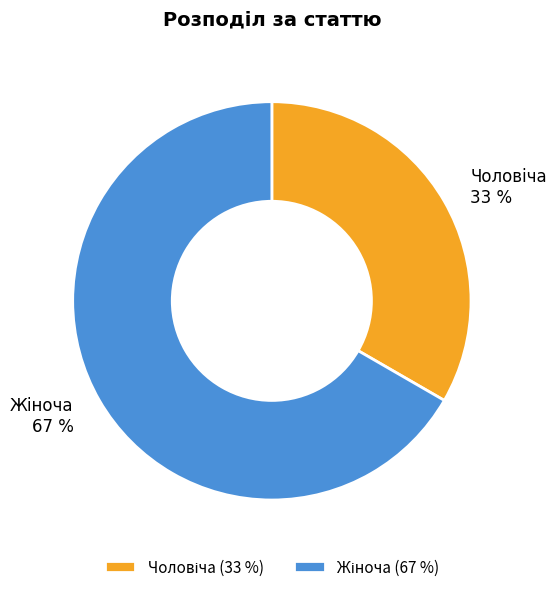

Is there any slice that represents more than half of the pie?

Yes